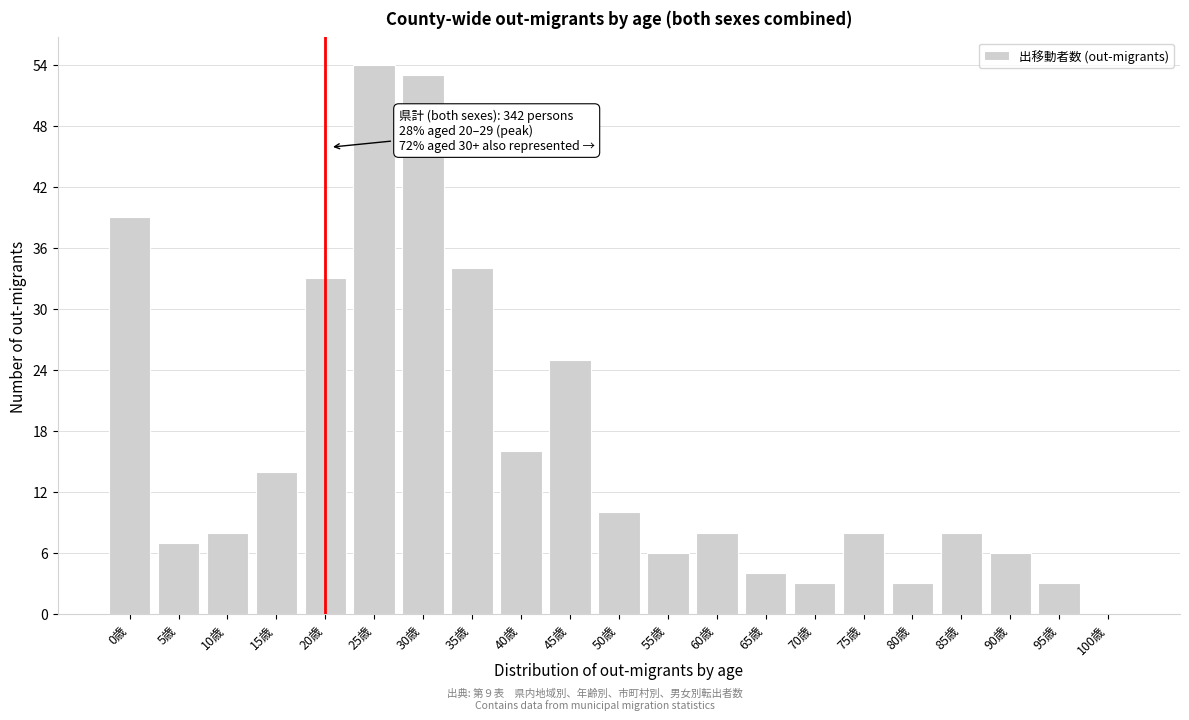

Reading right to left, list all the values displayed in this chart.

100歳=0	95歳=3	90歳=6	85歳=8	80歳=3	75歳=8	70歳=3	65歳=4	60歳=8	55歳=6	50歳=10	45歳=25	40歳=16	35歳=34	30歳=53	25歳=54	20歳=33	15歳=14	10歳=8	5歳=7	0歳=39